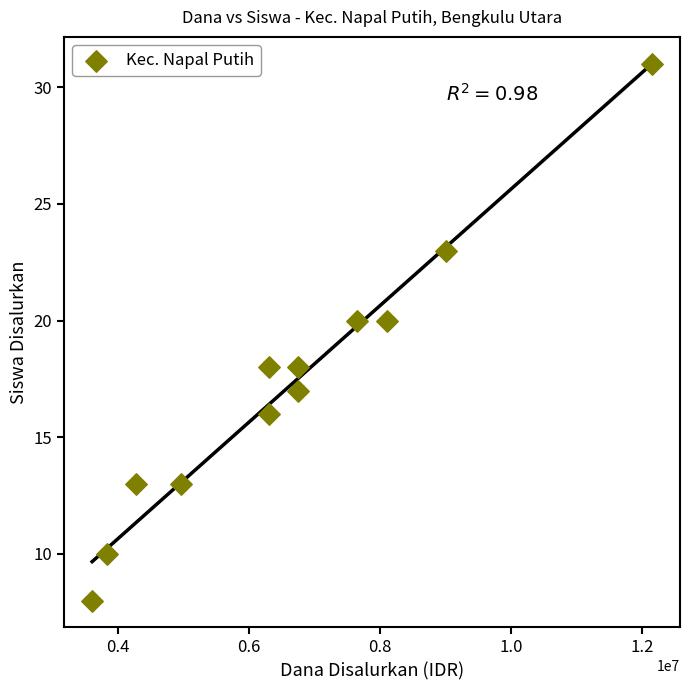

What is the average X value?

6637500